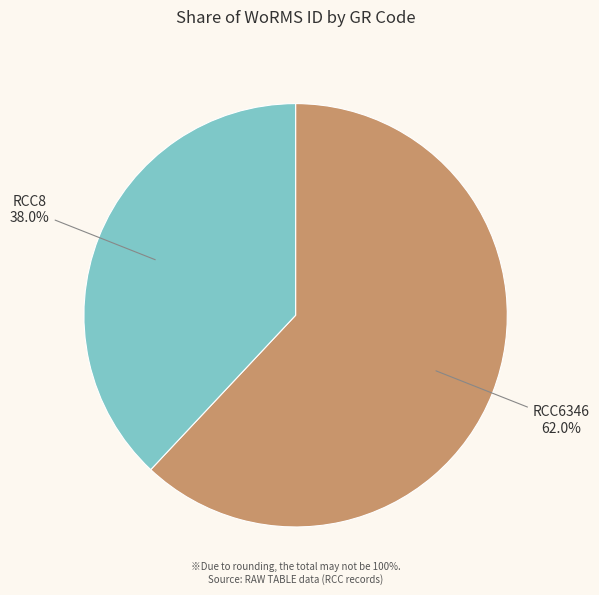

Is it true that RCC6346 is 62% of the pie?

True